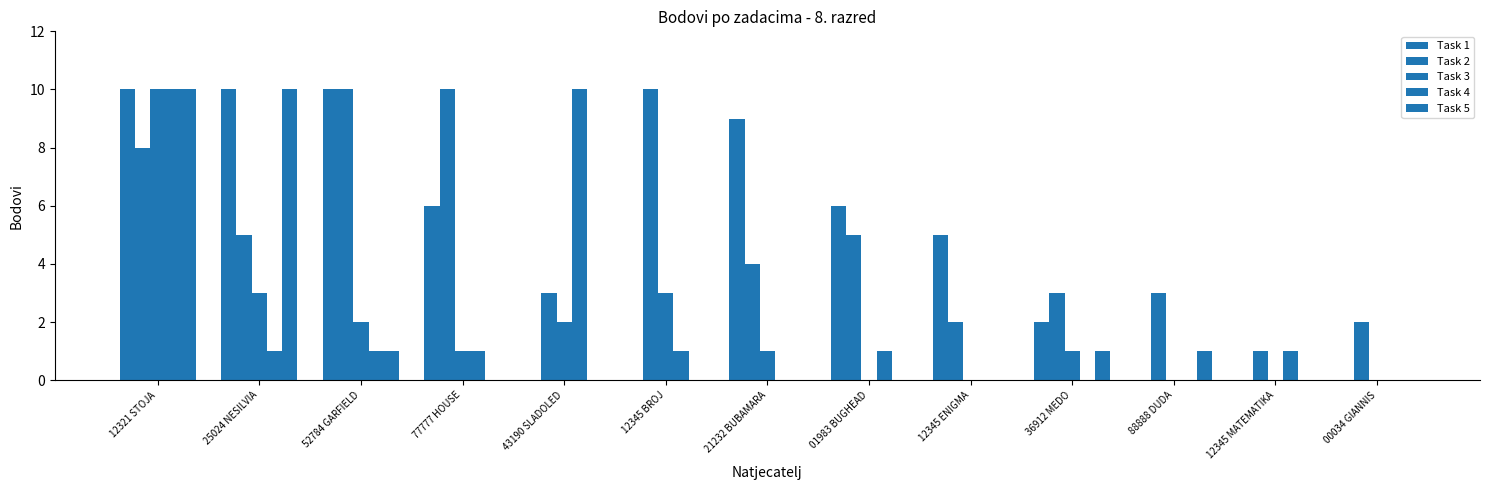

Are the bars grouped side by side (vs. stacked)?

Yes